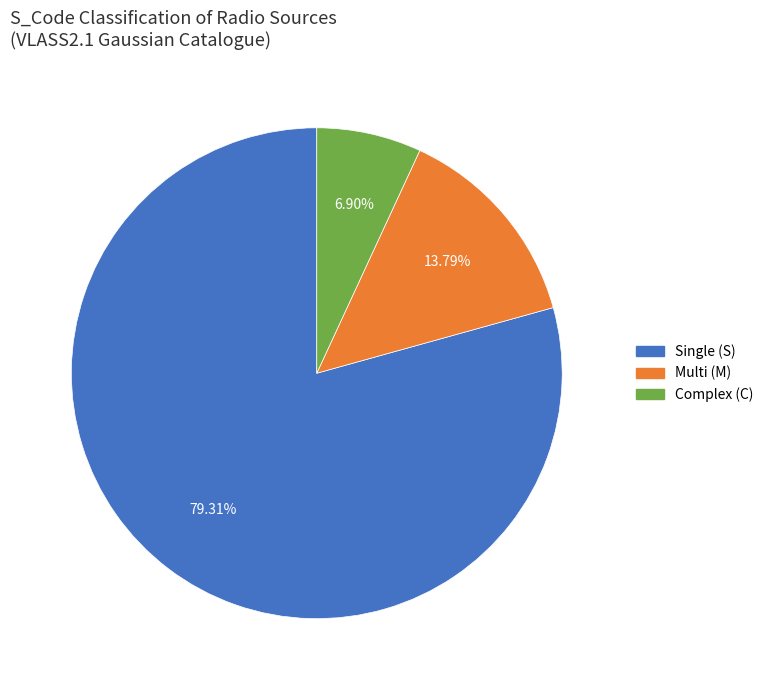

Does any single category account for the majority?

Yes